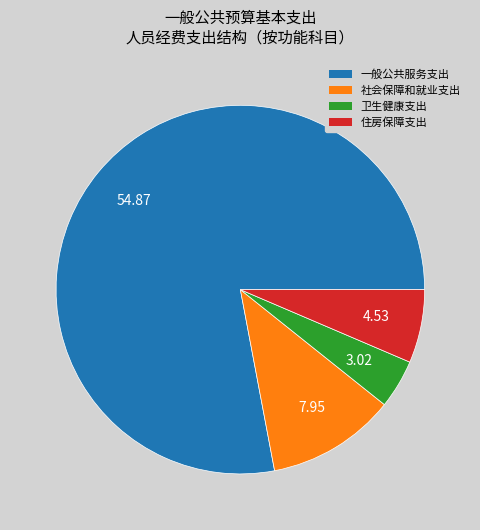

Is there any slice that represents more than half of the pie?

Yes